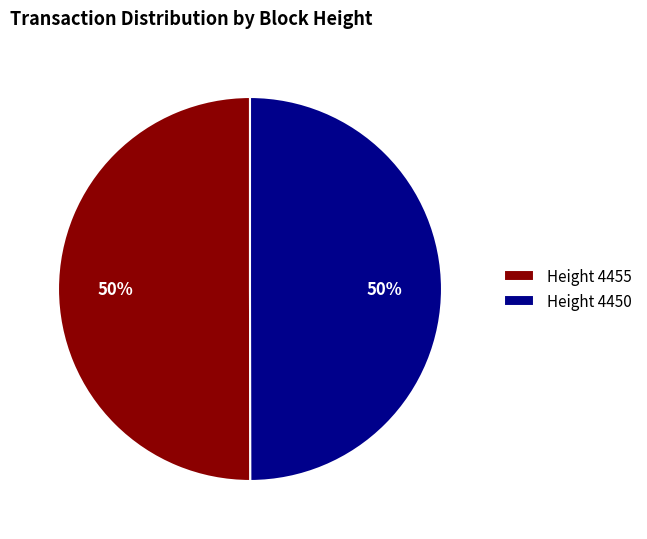

Approximately how many times larger is the value at Height 4450 compared to Height 4455?

1.0